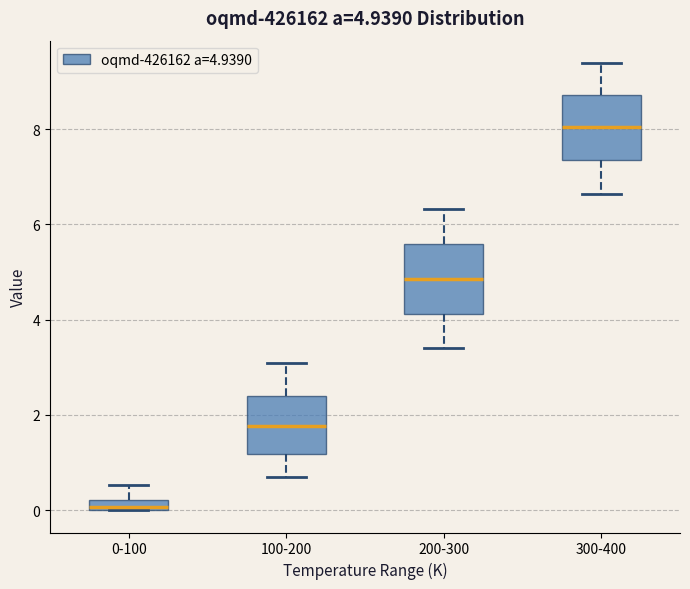

Which box's median line is the lowest?

0-100